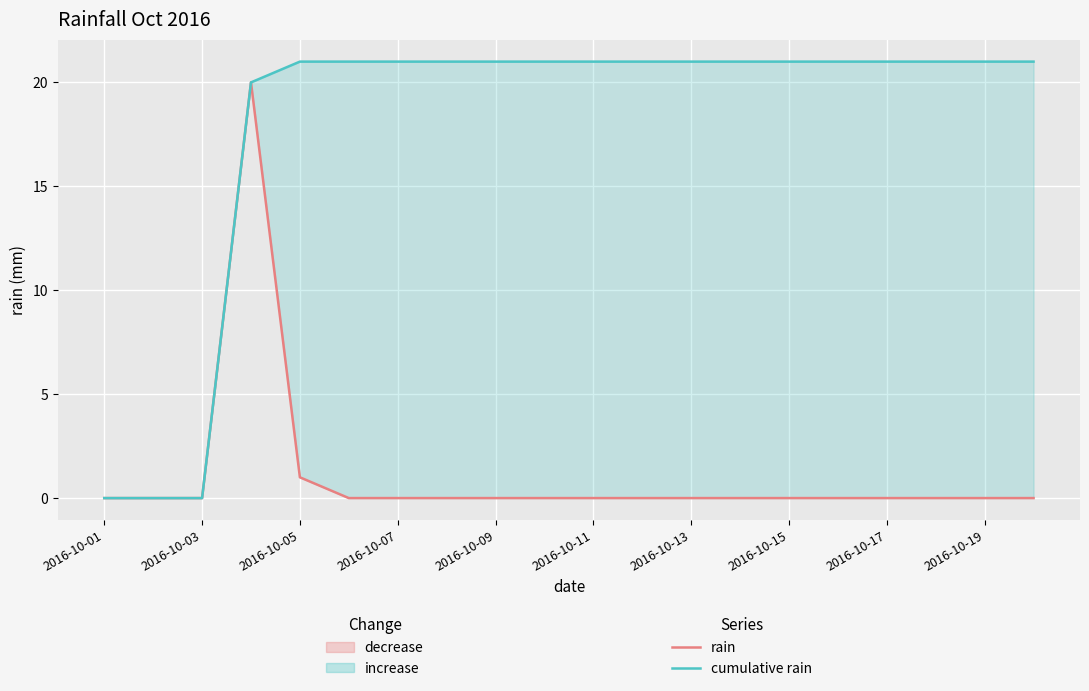

How many lines are shown in the chart?

2